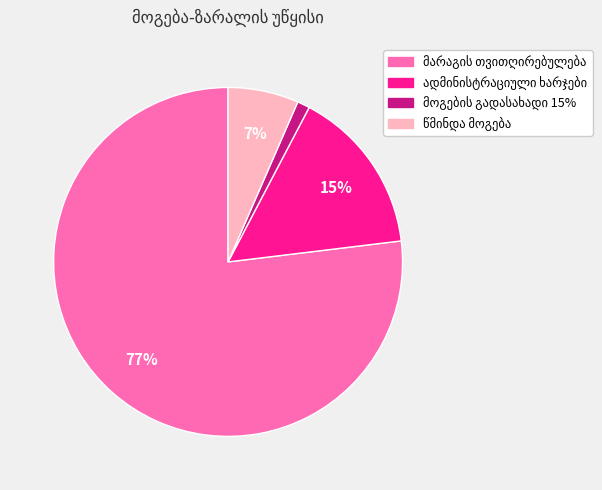

Is there any slice that represents more than half of the pie?

Yes